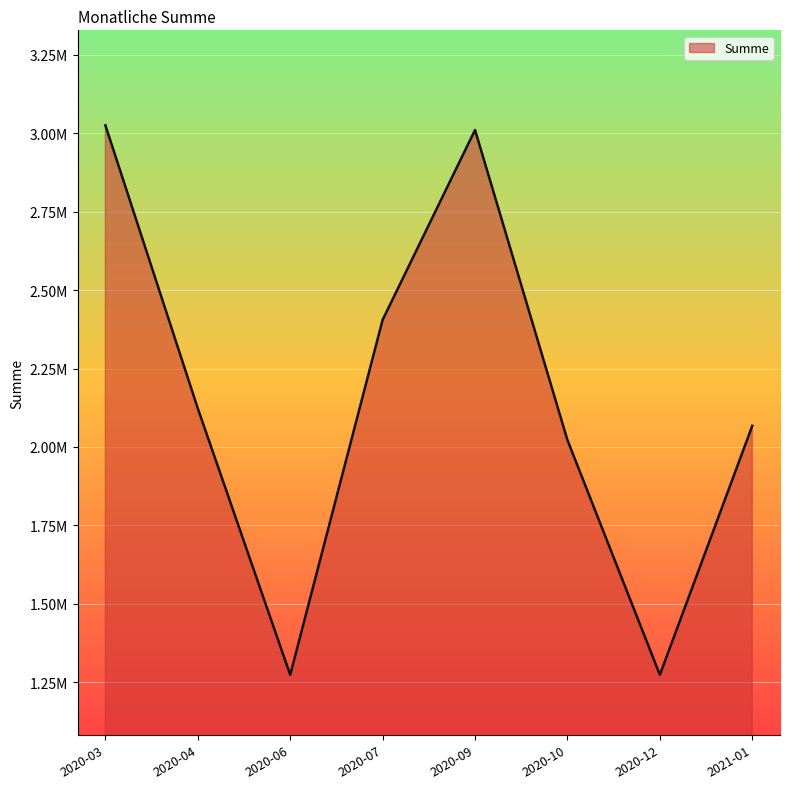

What is the label of the 8th point from the right?

2020-03